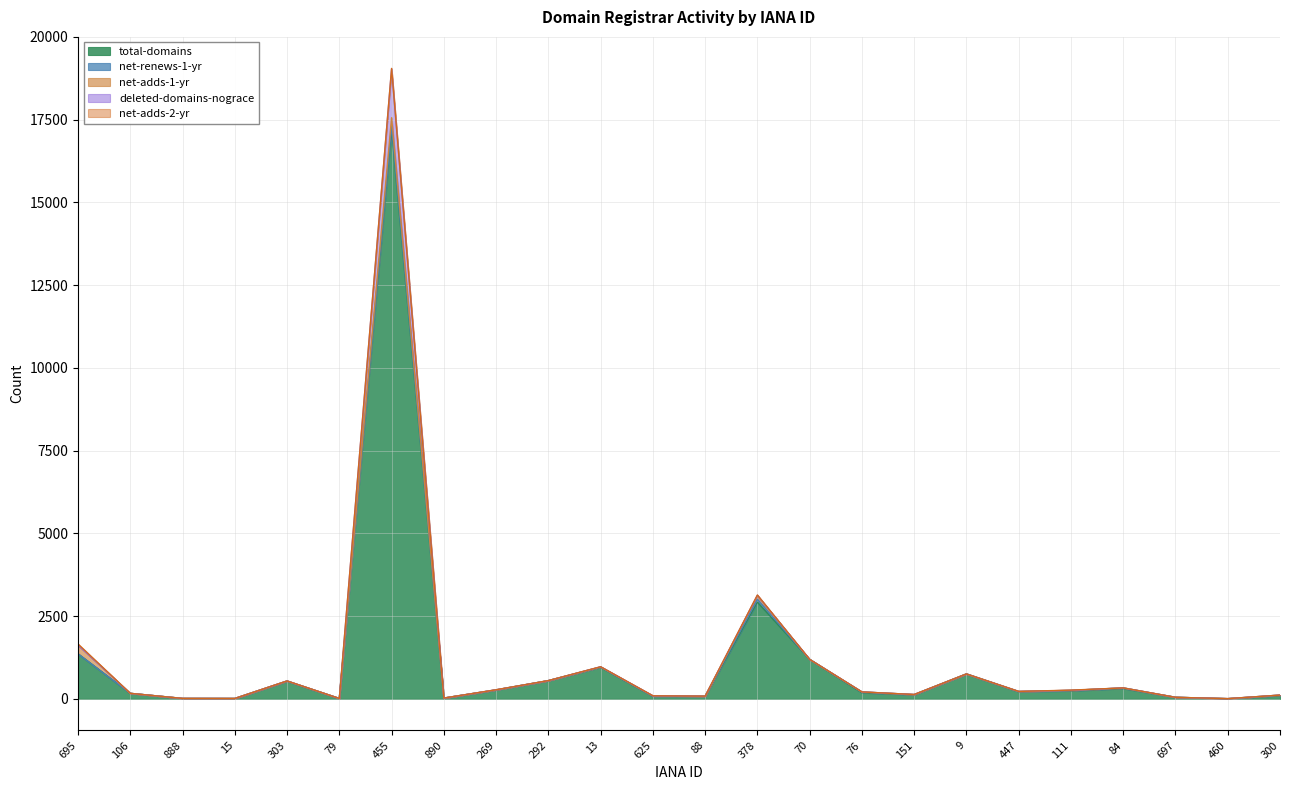

What are all the series names shown in the legend?

total-domains, net-renews-1-yr, net-adds-1-yr, deleted-domains-nograce, net-adds-2-yr